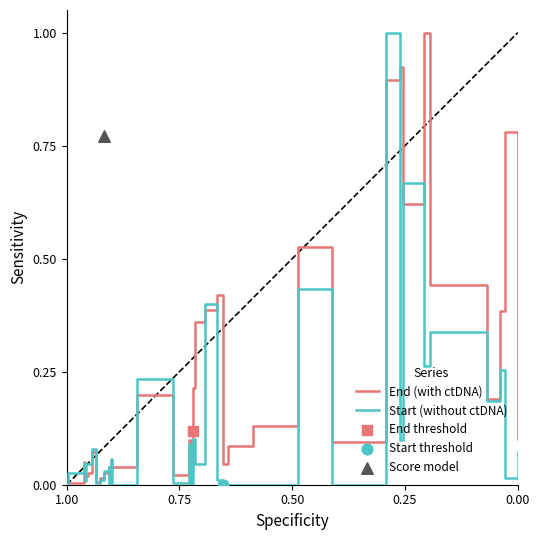

Which series has the largest total across all categories?

End (with ctDNA)